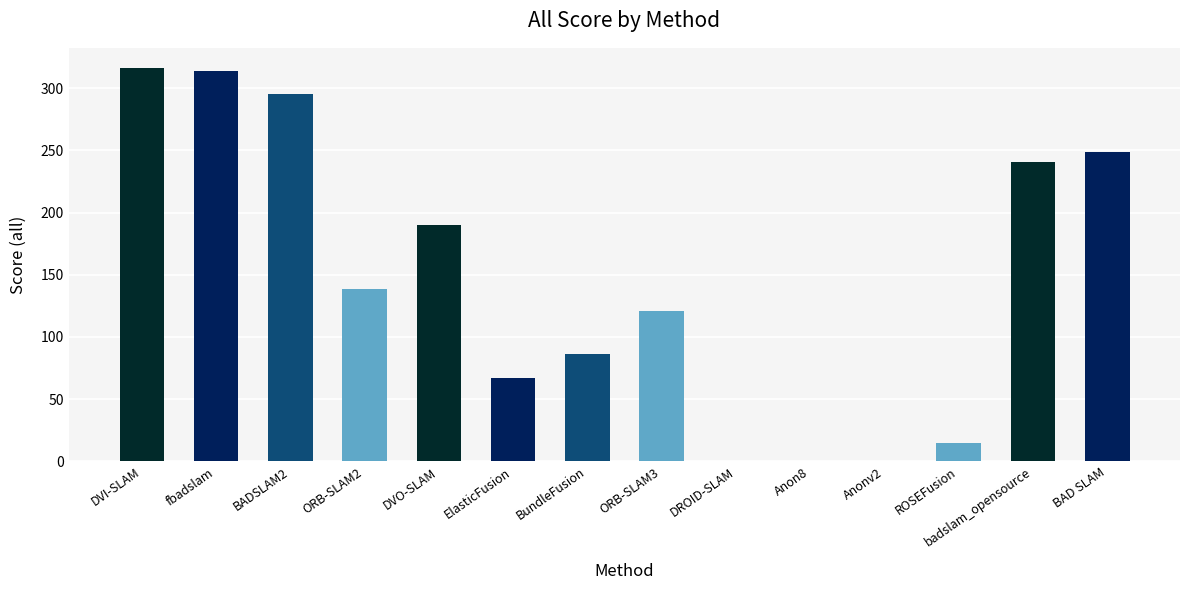

What is the greatest value displayed?

316.6